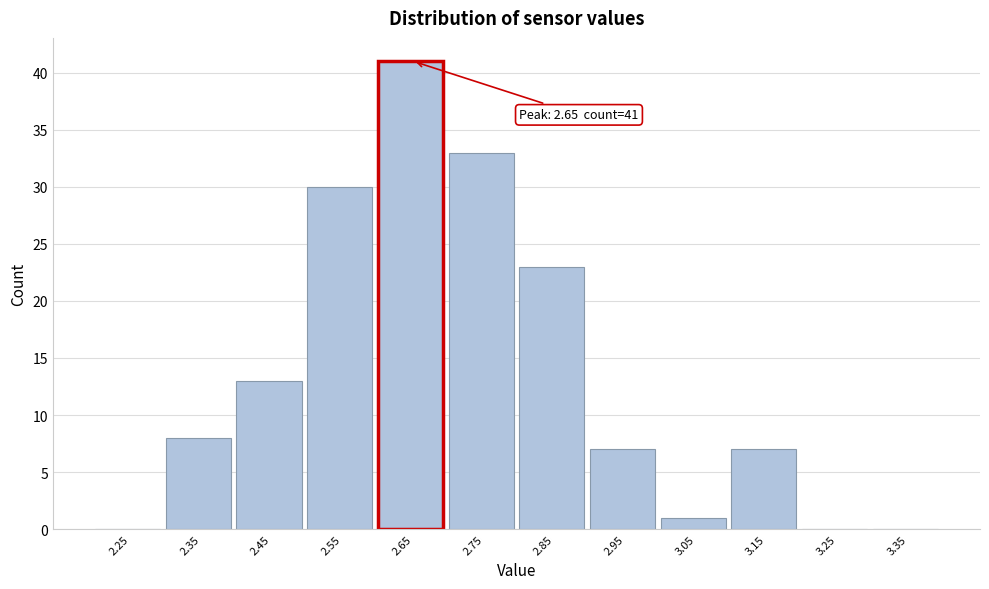

Reading left to right, what are all the values shown in this chart?

2.25=0	2.35=8	2.45=13	2.55=30	2.65=41	2.75=33	2.85=23	2.95=7	3.05=1	3.15=7	3.25=0	3.35=0